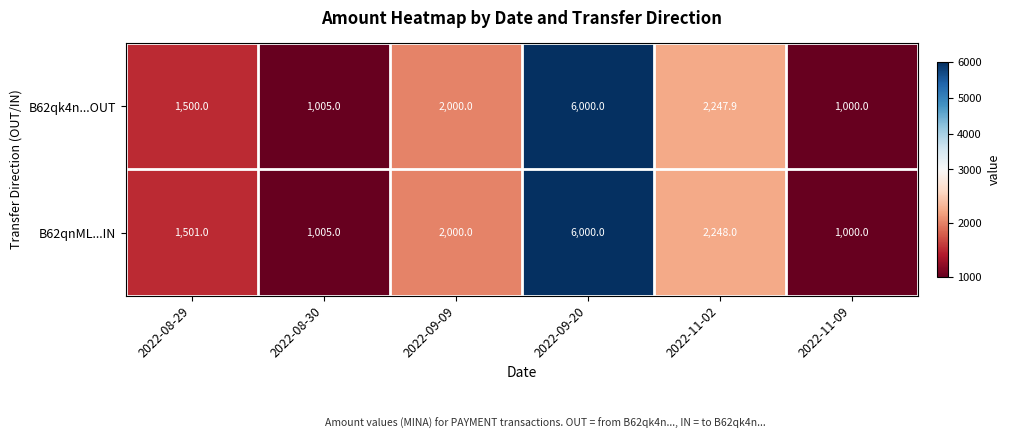

The value of B62qnML...IN at 2022-08-29 is 2204.5. True or false?

False